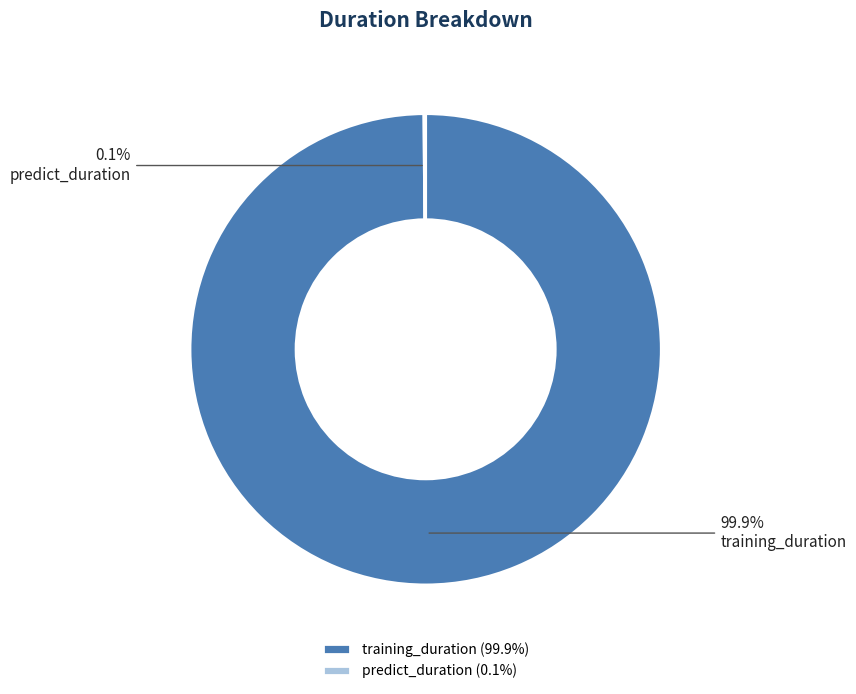

What portion of the pie excludes training_duration?

0.1%